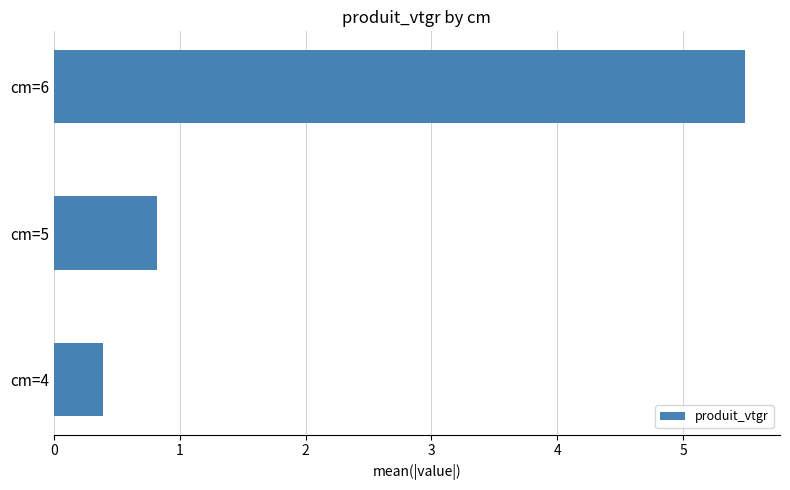

What is the difference between the second highest and minimum values?

0.4